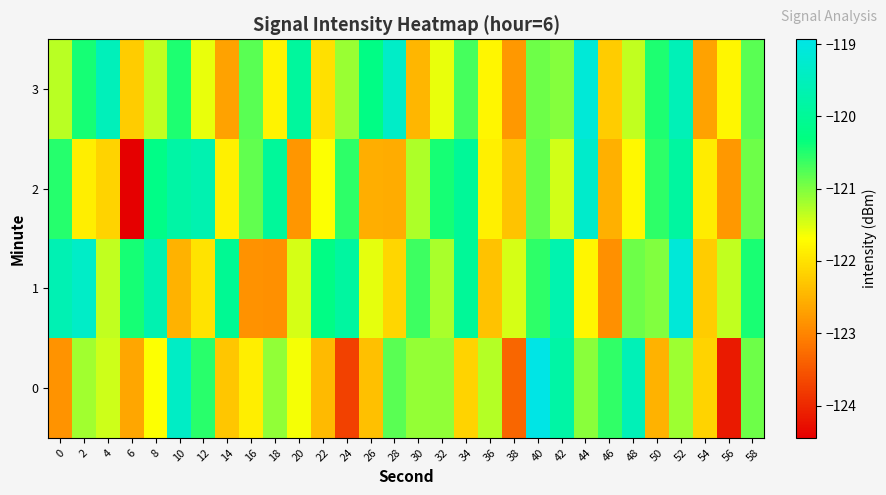

Reading left to right, list all the values displayed in this chart.

0: 0=-122.9	2=-121.2	4=-121.4	6=-122.7	8=-121.7	10=-119.4	12=-120.5	14=-122.3	16=-121.9	18=-121.1	20=-121.6	22=-122.4	24=-123.7	26=-122.4	28=-120.8	30=-121.1	32=-121.1	34=-122.1	36=-121.3	38=-123.3	40=-118.9	42=-119.8	44=-121.1	46=-120.6	48=-119.6	50=-122.5	52=-121.2	54=-122.2	56=-124.1	58=-120.9
1: 0=-119.6	2=-119.3	4=-121.4	6=-120.4	8=-119.7	10=-122.5	12=-122.0	14=-120.1	16=-122.9	18=-122.9	20=-121.5	22=-120.2	24=-119.9	26=-121.5	28=-122.1	30=-120.7	32=-121.2	34=-120.0	36=-122.3	38=-121.5	40=-120.6	42=-119.7	44=-121.8	46=-122.9	48=-120.9	50=-121.0	52=-119.1	54=-122.2	56=-121.3	58=-120.5
2: 0=-120.5	2=-121.9	4=-122.2	6=-124.4	8=-120.2	10=-119.8	12=-119.6	14=-121.9	16=-120.8	18=-120.0	20=-122.8	22=-121.7	24=-120.6	26=-122.6	28=-122.6	30=-121.3	32=-120.4	34=-120.0	36=-121.8	38=-122.3	40=-120.9	42=-121.4	44=-119.3	46=-122.5	48=-121.8	50=-120.6	52=-119.9	54=-121.9	56=-122.8	58=-120.9
3: 0=-121.3	2=-120.4	4=-119.5	6=-122.2	8=-121.4	10=-120.5	12=-121.6	14=-122.7	16=-120.8	18=-121.8	20=-119.9	22=-122.0	24=-121.1	26=-120.2	28=-119.4	30=-122.5	32=-121.6	34=-120.7	36=-121.8	38=-122.8	40=-120.9	42=-121.0	44=-119.1	46=-122.2	48=-121.4	50=-120.5	52=-119.6	54=-122.7	56=-121.8	58=-120.8